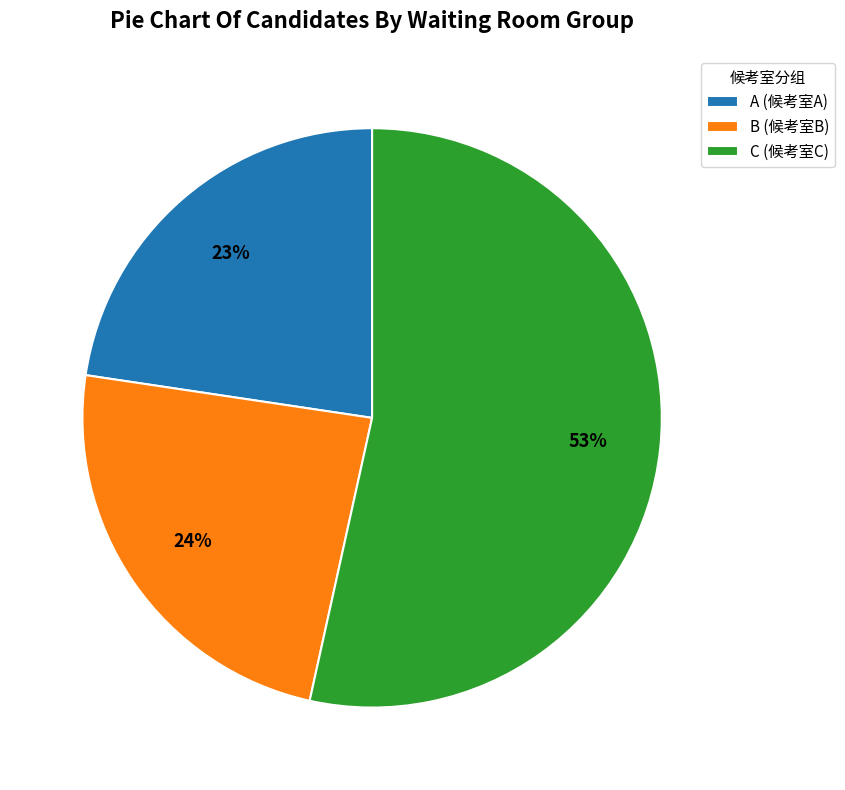

Does any single category account for the majority?

Yes